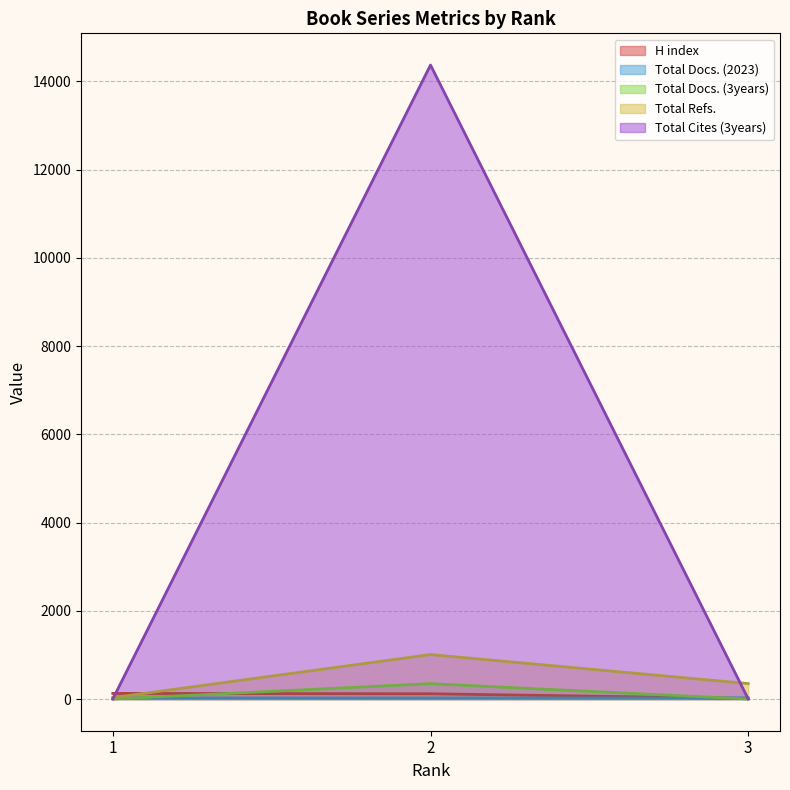

Reading left to right, transcribe all the data shown in this chart.

H index: 1=127	2=119	3=12
Total Docs. (2023): 1=23	2=22	3=26
Total Docs. (3years): 1=0	2=348	3=0
Total Refs.: 1=32	2=1008	3=350
Total Cites (3years): 1=0	2=14370	3=0